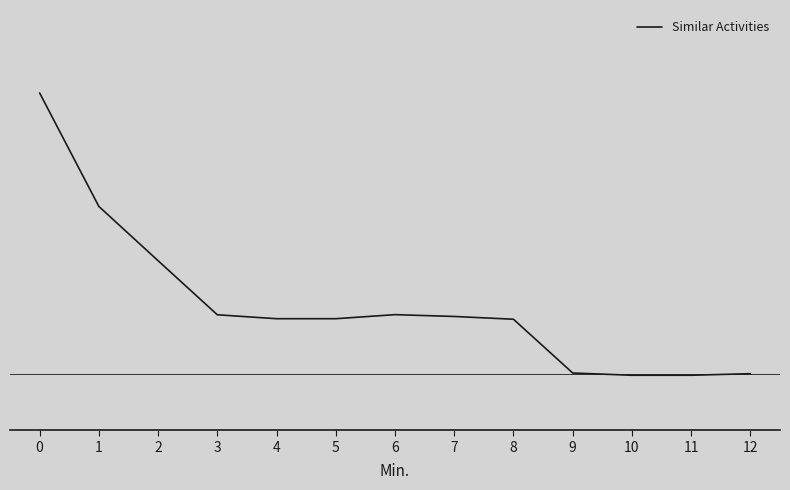

What is the difference between the values at 2 and 8?

1.0